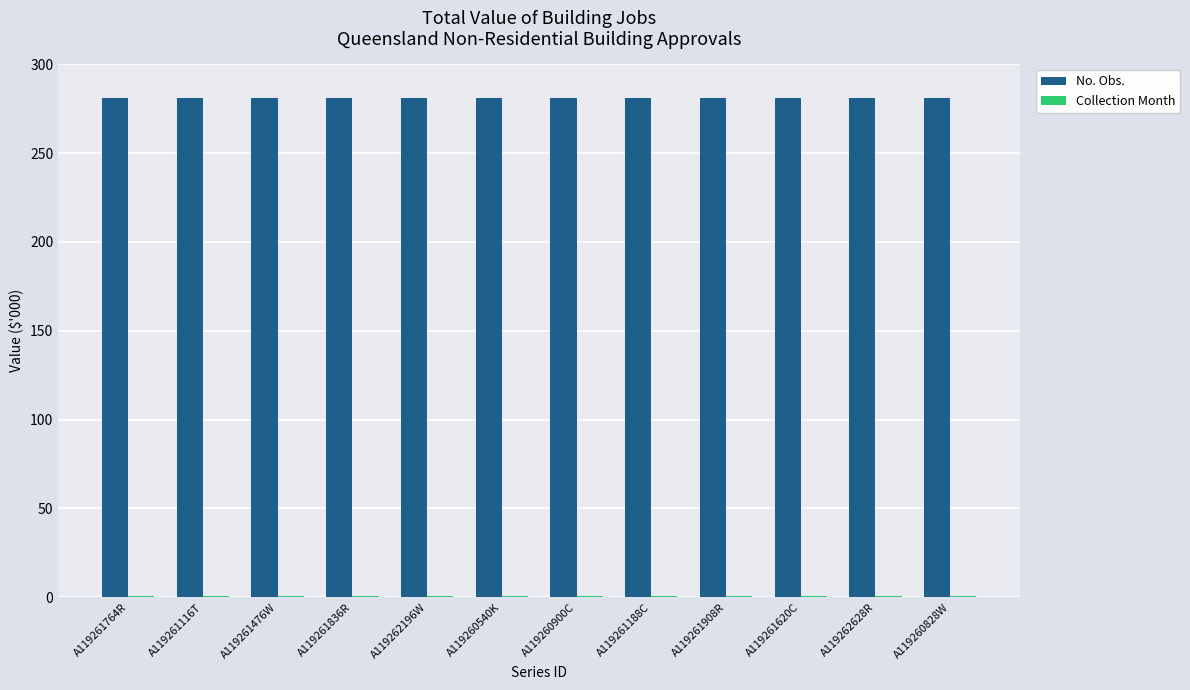

How many bars are there in each group?

2